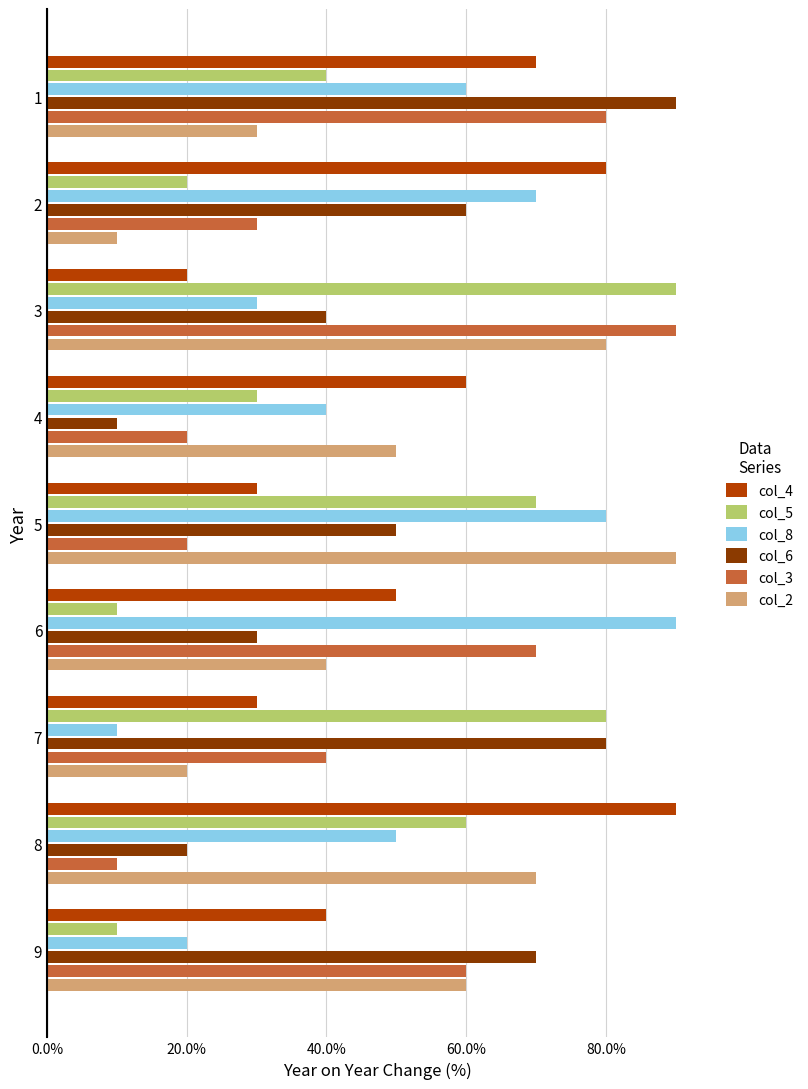

What are all the series names shown in the legend?

col_4, col_5, col_8, col_6, col_3, col_2